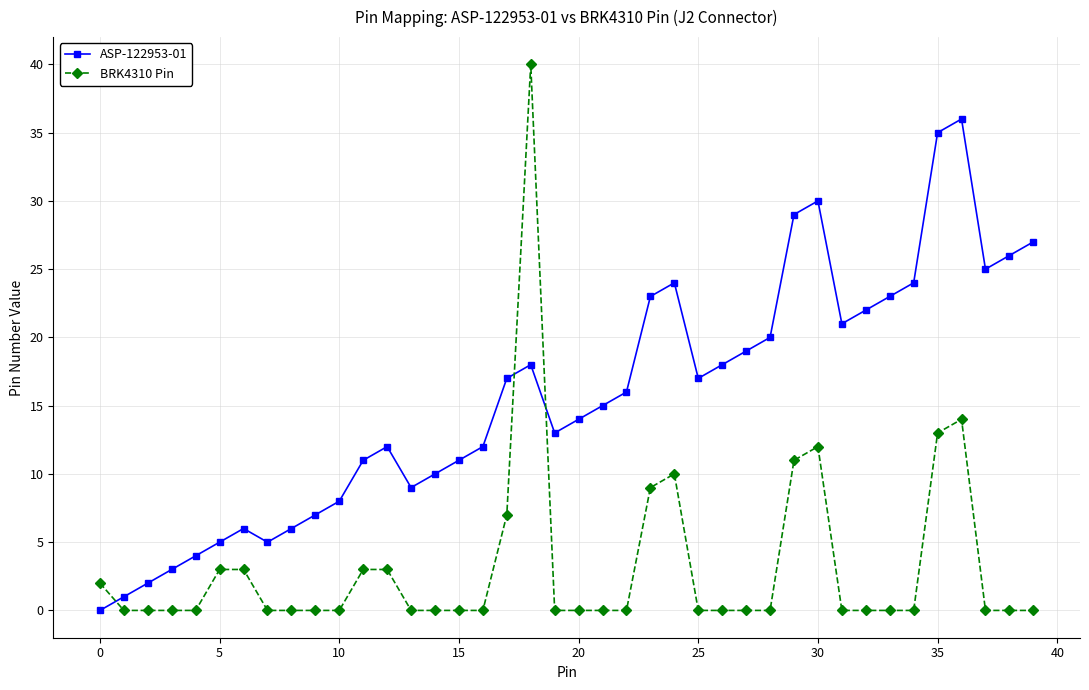

Which series has the largest range (max minus min)?

BRK4310 Pin